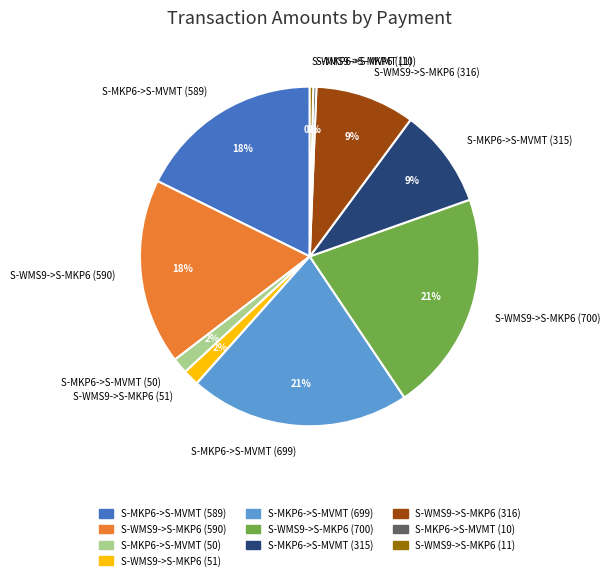

Which has a higher value, S-WMS9->S-MKP6 (11) or S-MKP6->S-MVMT (50)?

S-MKP6->S-MVMT (50)